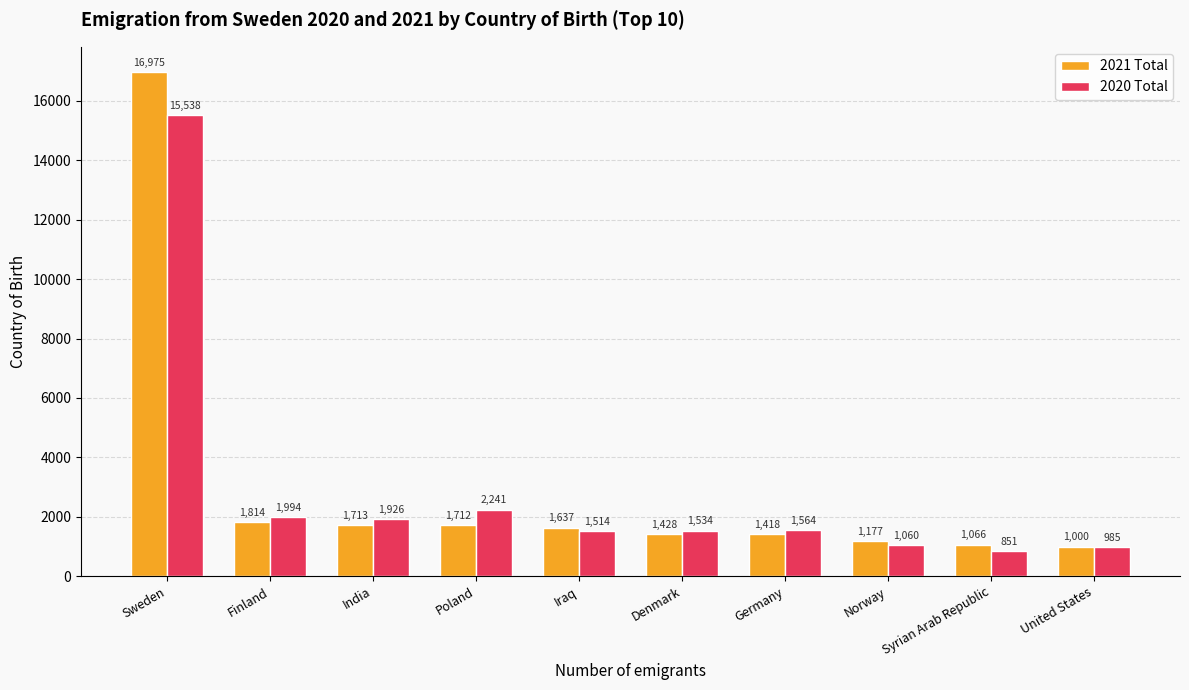

Are the bars grouped side by side (vs. stacked)?

Yes